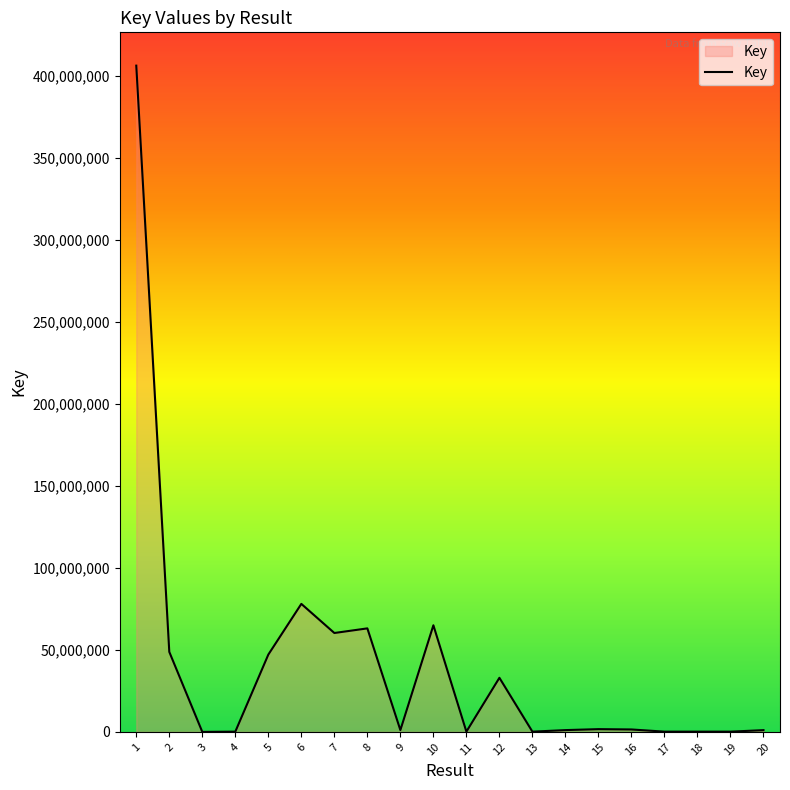

What is the ratio of the value at 5 to the value at 20?

44.0